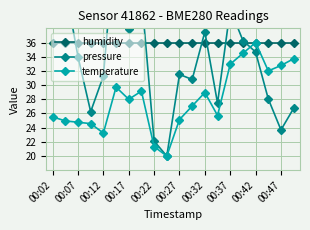

Which series has the largest range (max minus min)?

pressure